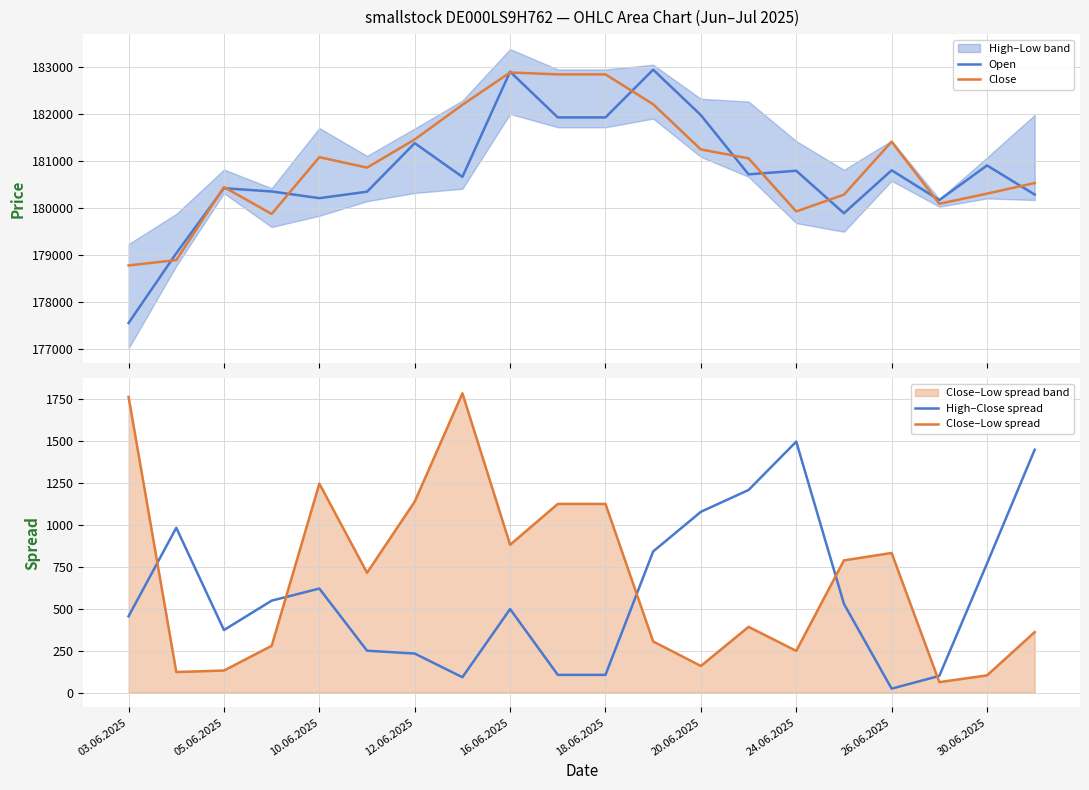

Which series has the largest total across all categories?

Close